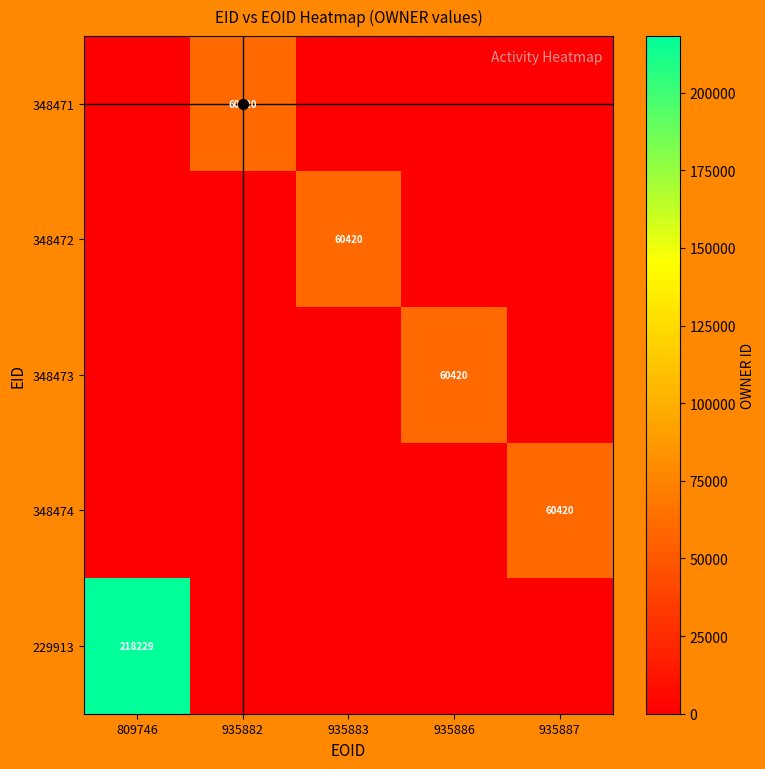

The 348472 series shows 60420 at 935883. True or false?

True